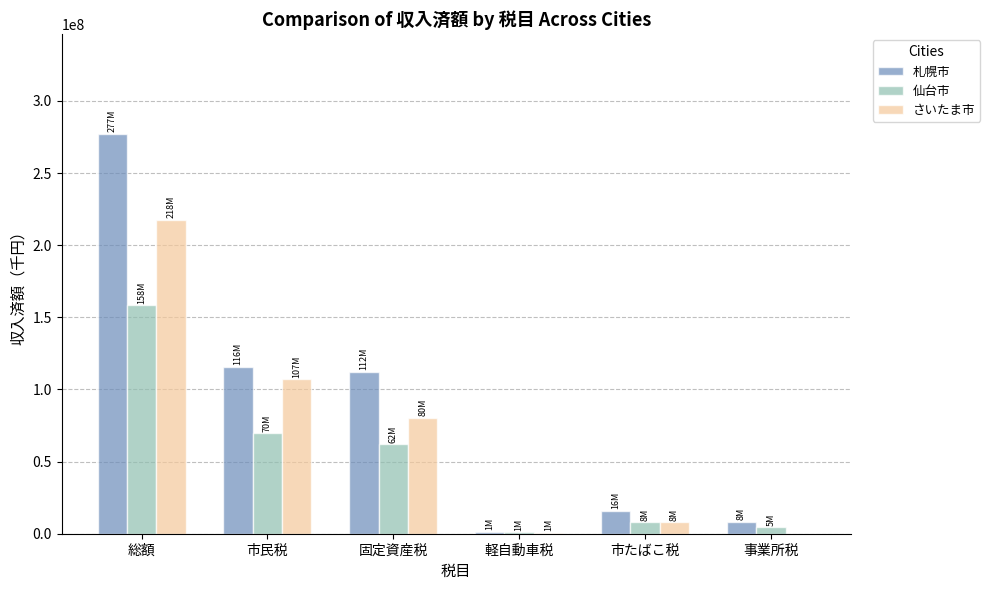

Which series has the largest total across all categories?

札幌市